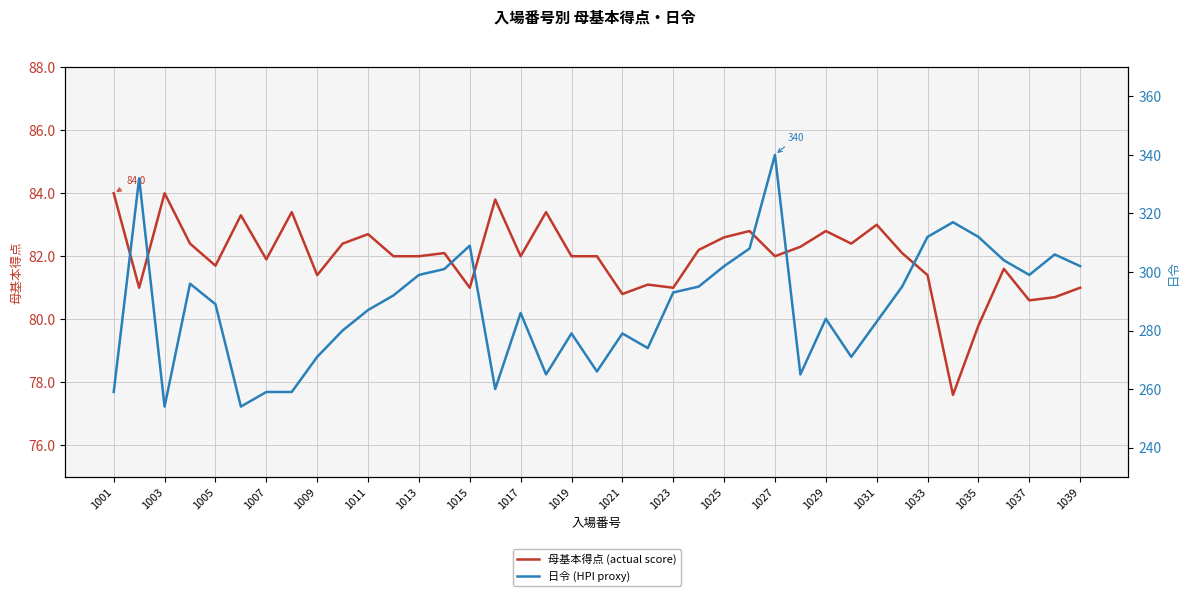

Where is 母基本得点 (actual score) nearest to the value 80?

1035